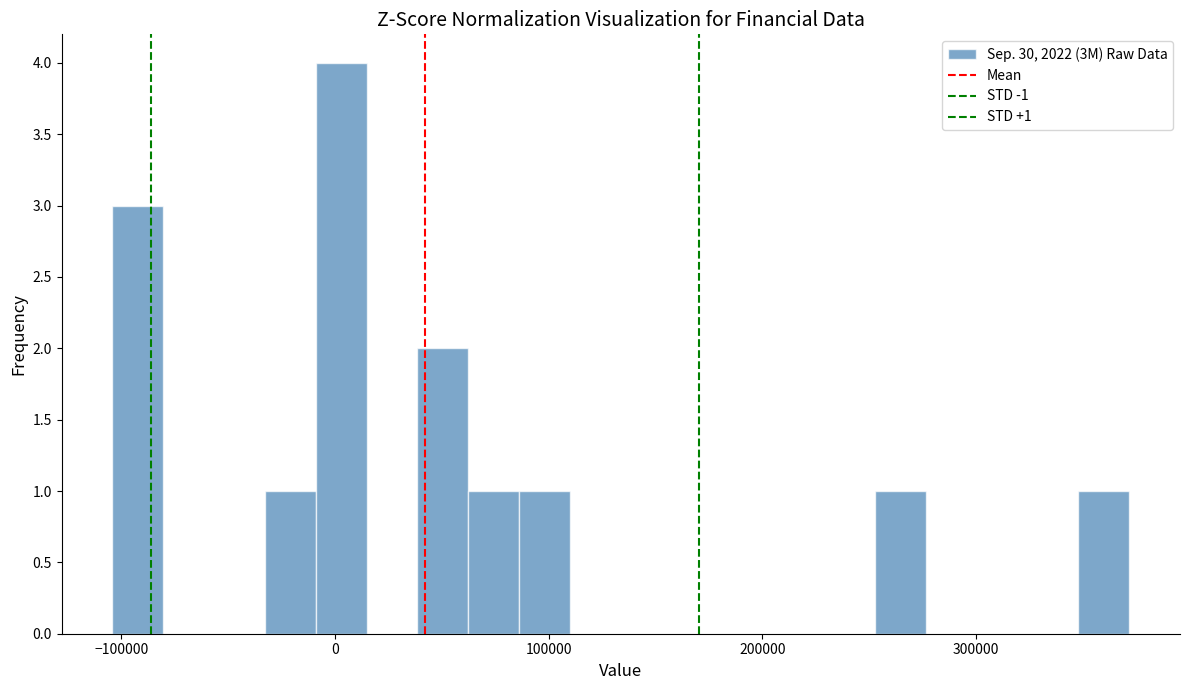

Around what value on the x-axis is the tallest bar? Give the approximate position of its centre, as read against the axis.

0